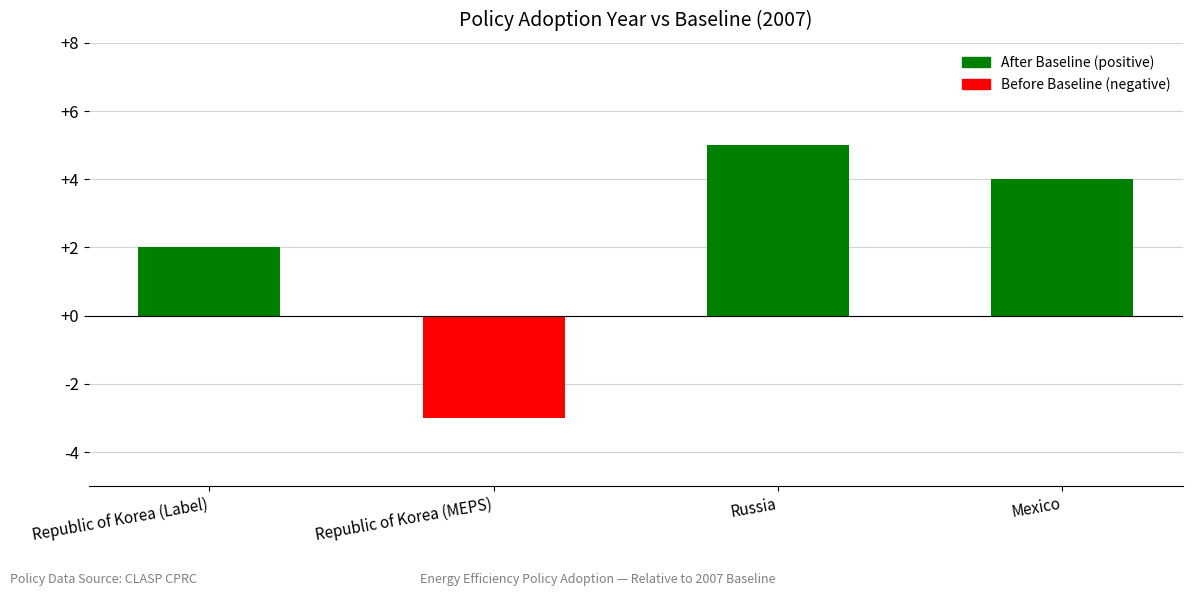

How many negative values are there?

1